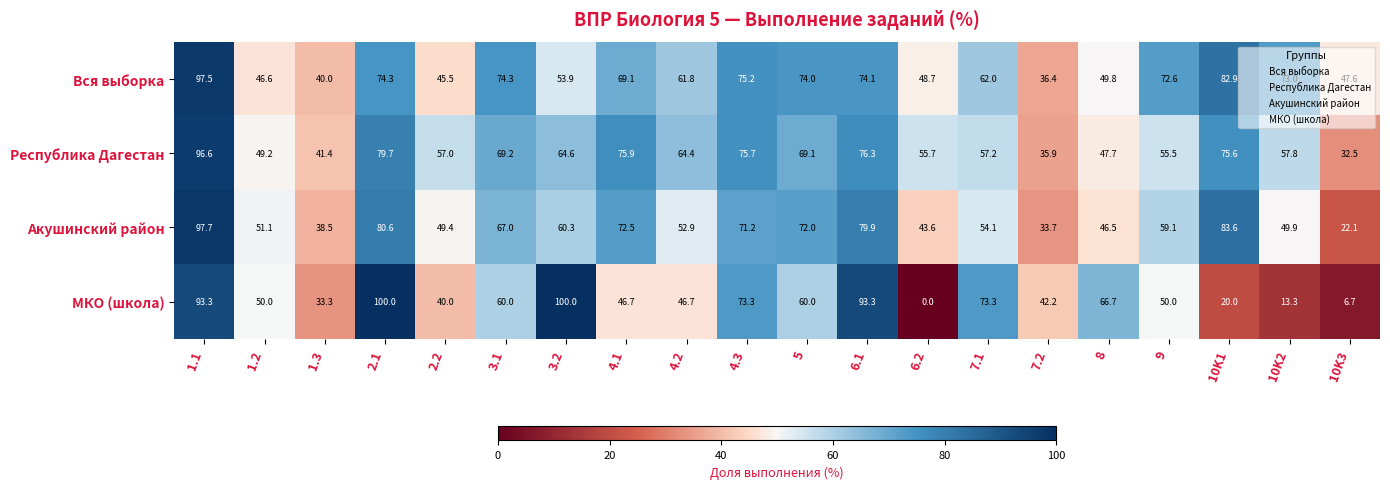

The Акушинский район series shows 23.7 at 8. True or false?

False